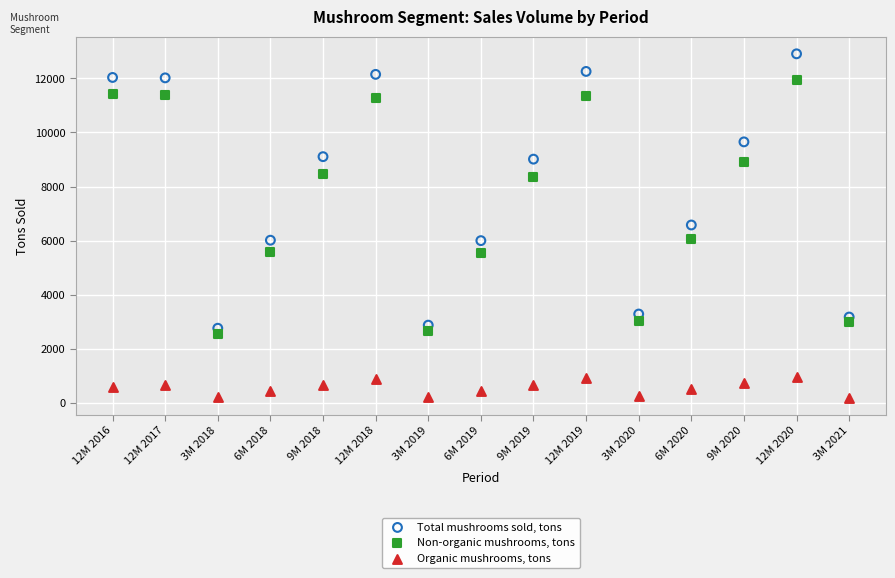

Which series has the widest spread of Y values?

Total mushrooms sold, tons